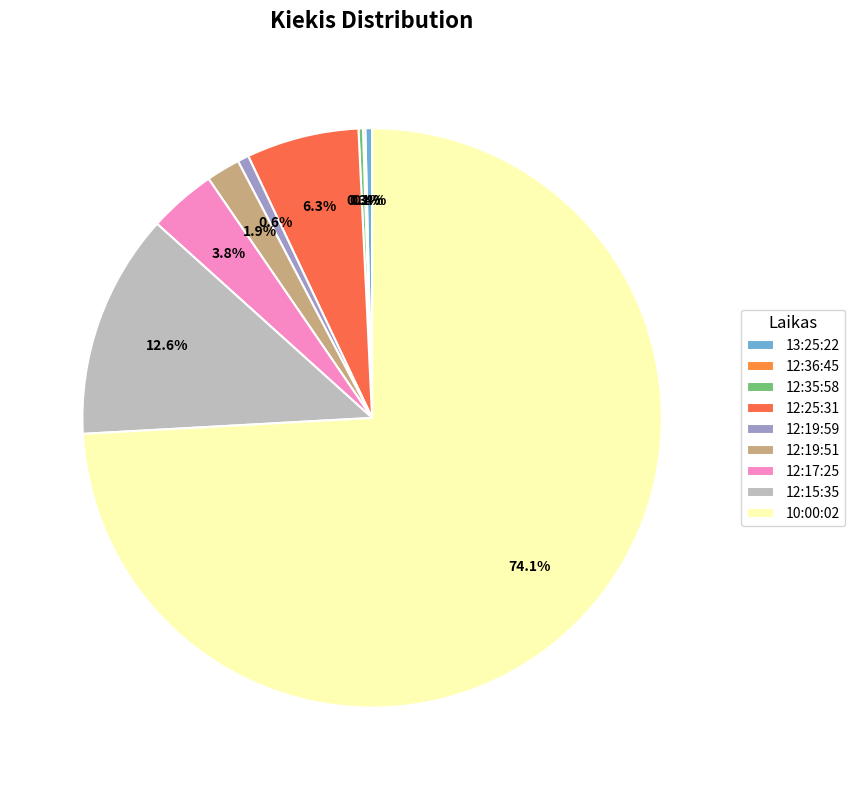

What is the largest slice in the pie chart?

10:00:02